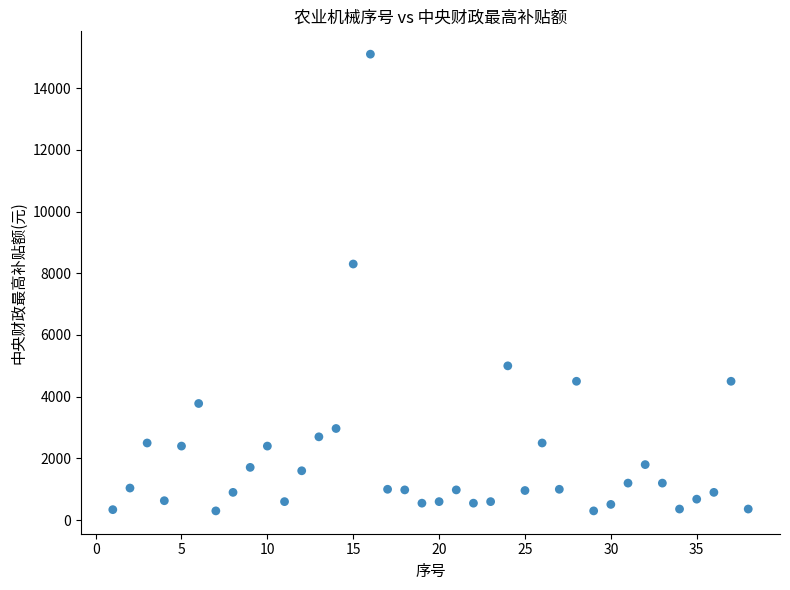

What is the range of X values (max minus min)?

37